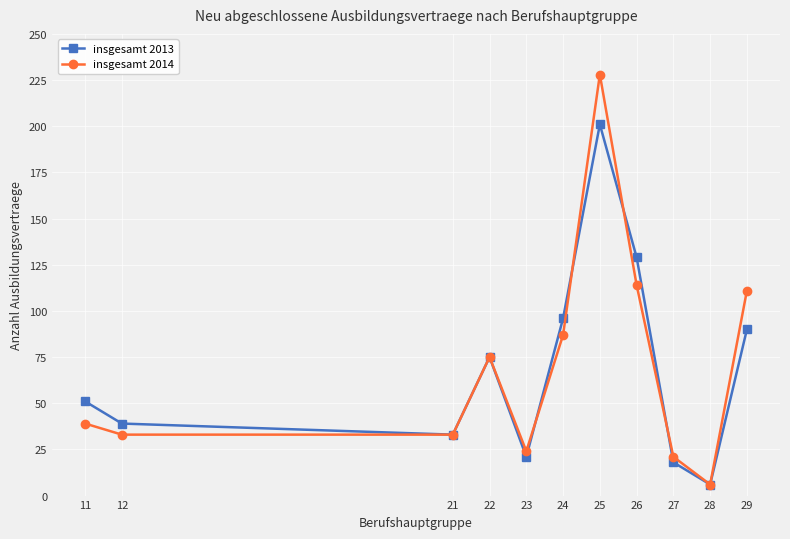

Is the value of insgesamt 2014 at 29 greater than the value of insgesamt 2013 at 22?

Yes